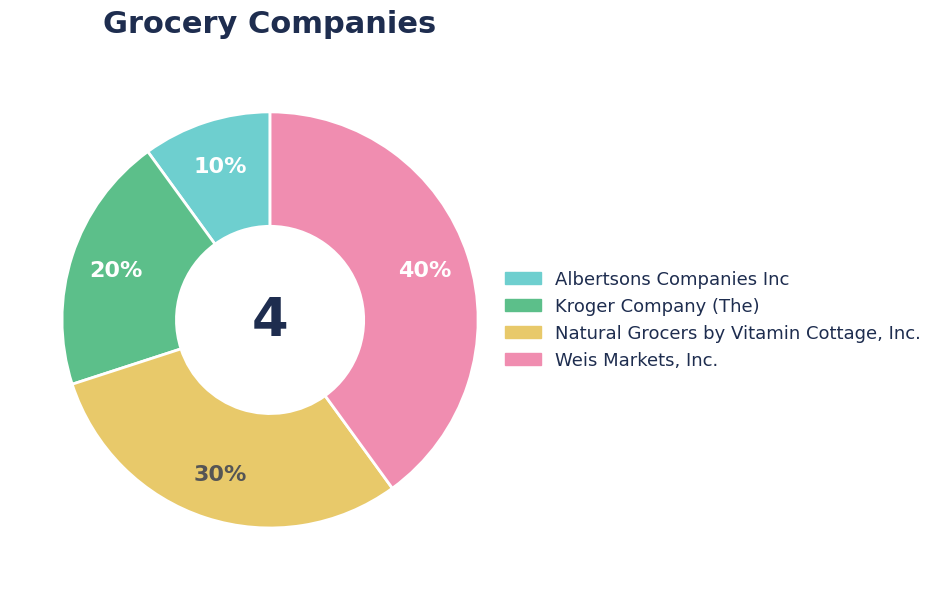

Does Natural Grocers by Vitamin Cottage, Inc. represent more than half of the total?

No